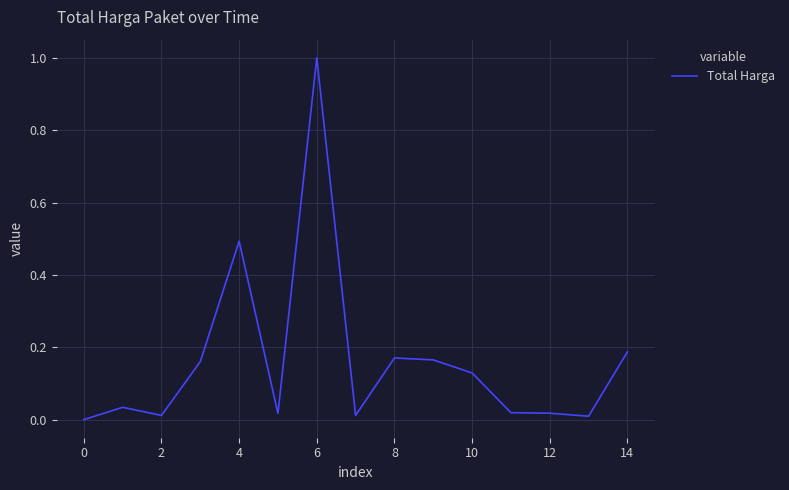

Does the chart have visible grid lines?

Yes